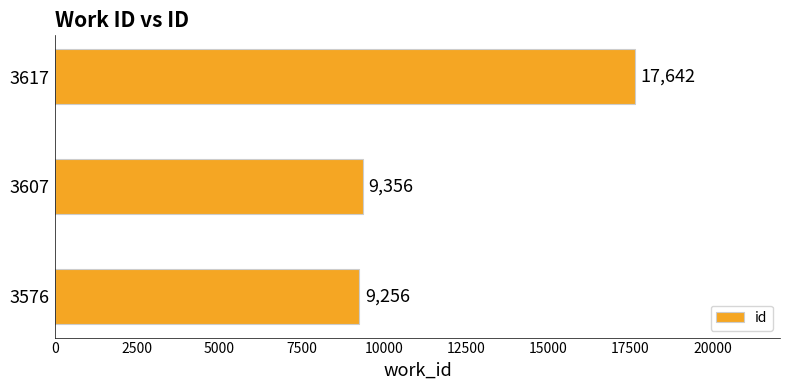

How many values are below 9356?

1